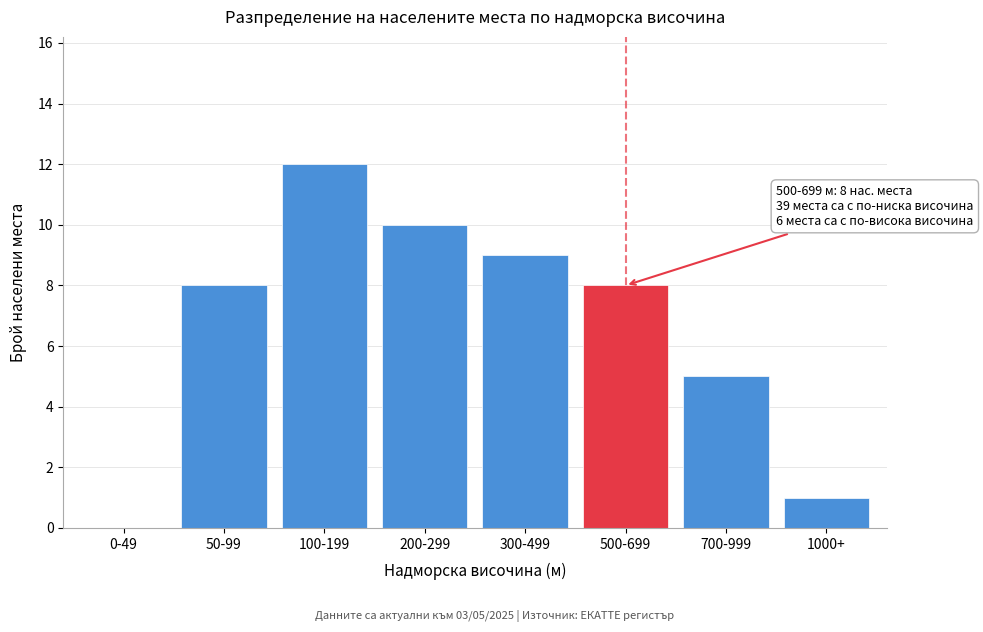

Reading left to right, extract all data points from this chart.

0-49=0	50-99=8	100-199=12	200-299=10	300-499=9	500-699=8	700-999=5	1000+=1